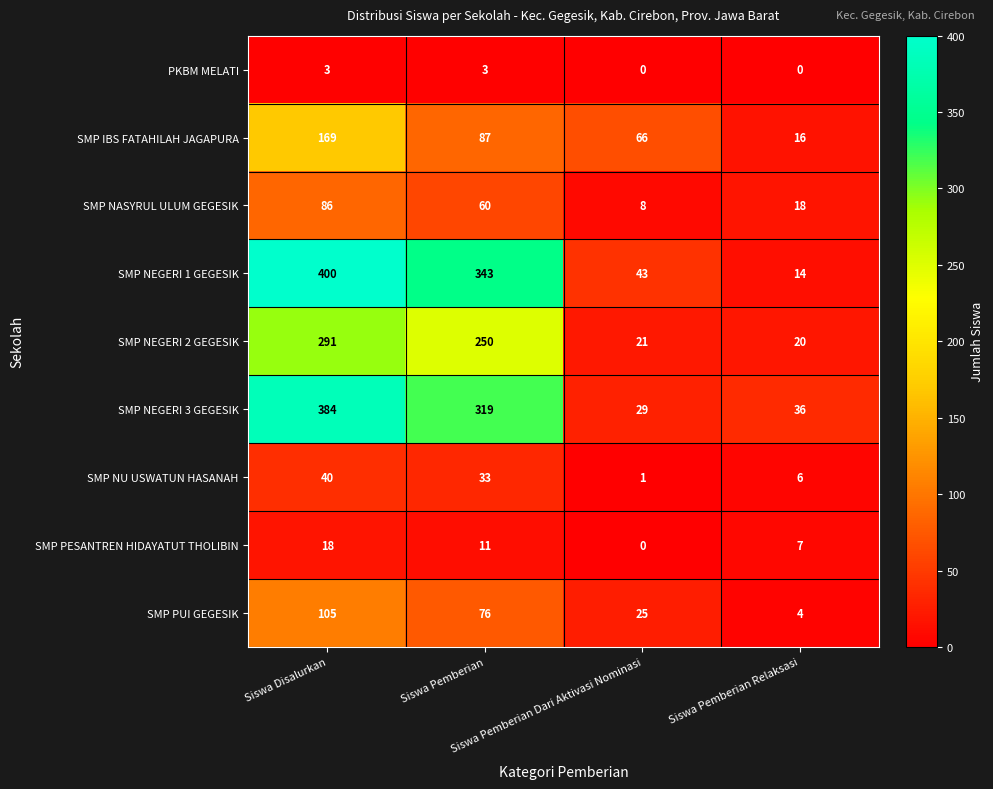

What is the maximum value shown in the chart?

400